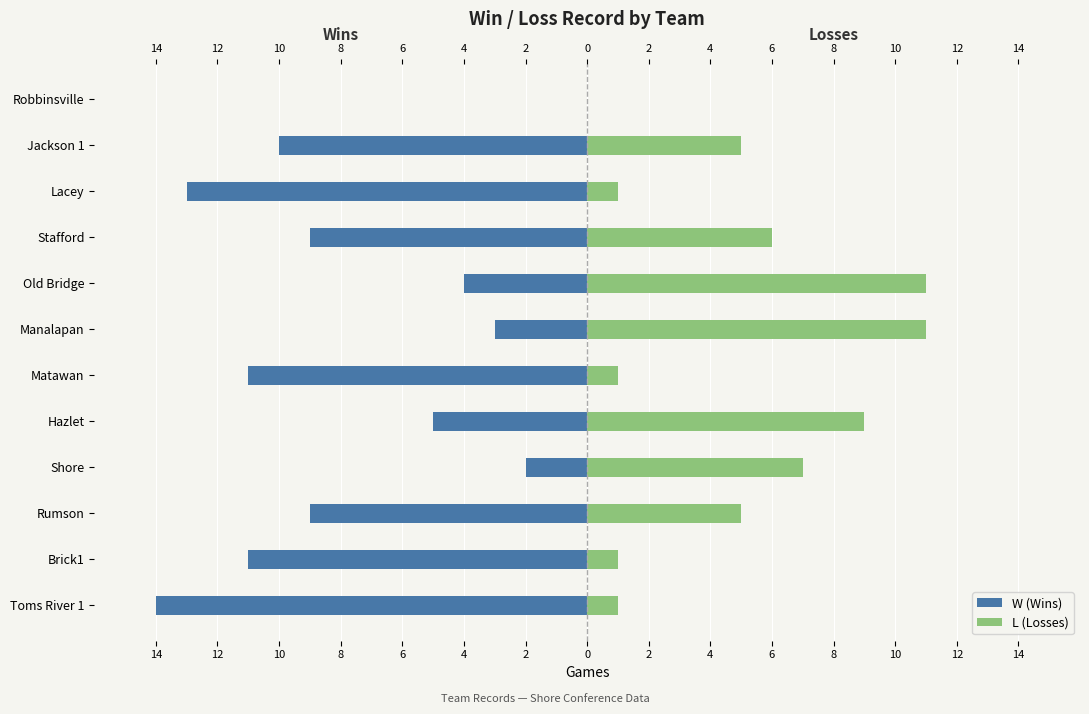

Is it true that W (Wins) equals -7 at Robbinsville?

False